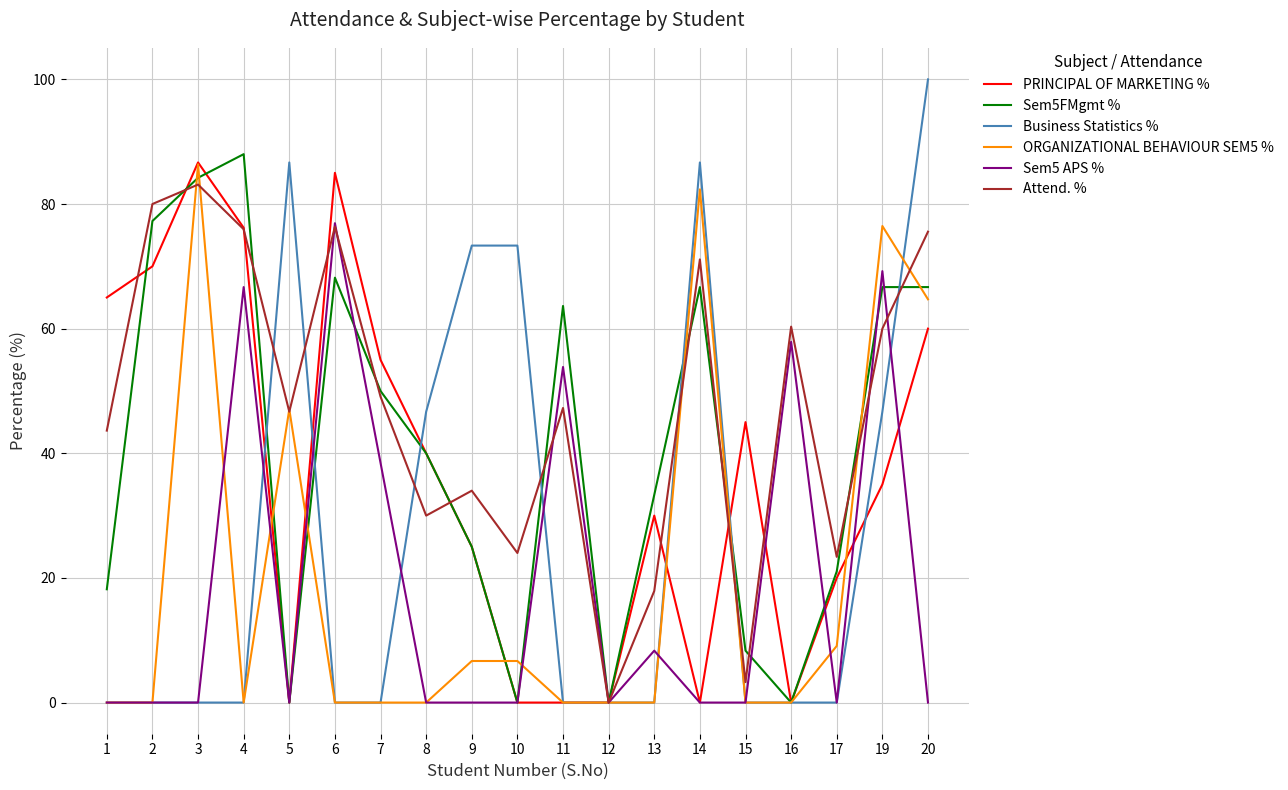

True or false: Sem5FMgmt % and ORGANIZATIONAL BEHAVIOUR SEM5 % cross at least once.

True